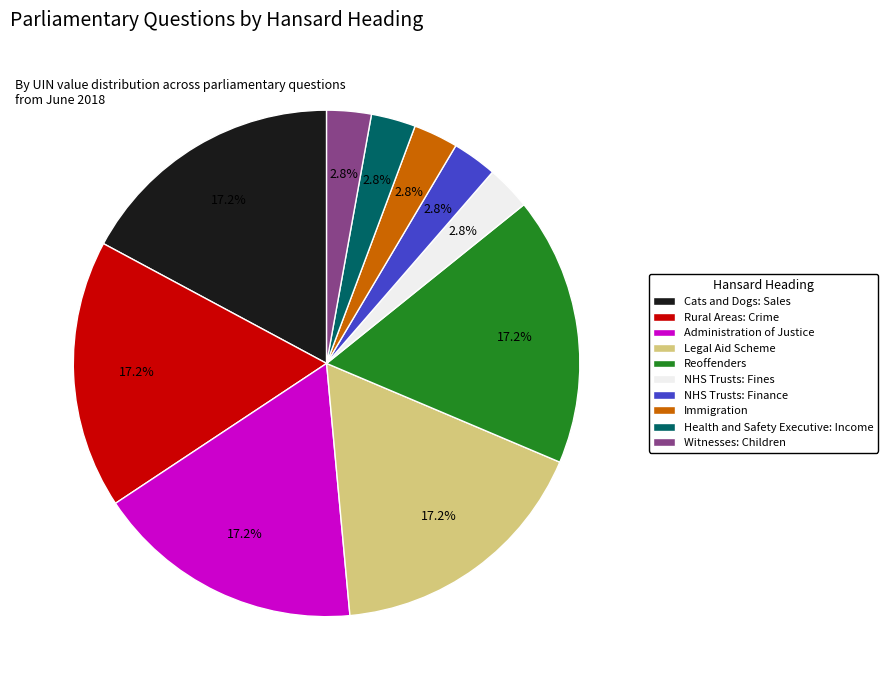

To the nearest percent, what portion does Immigration represent?

3%